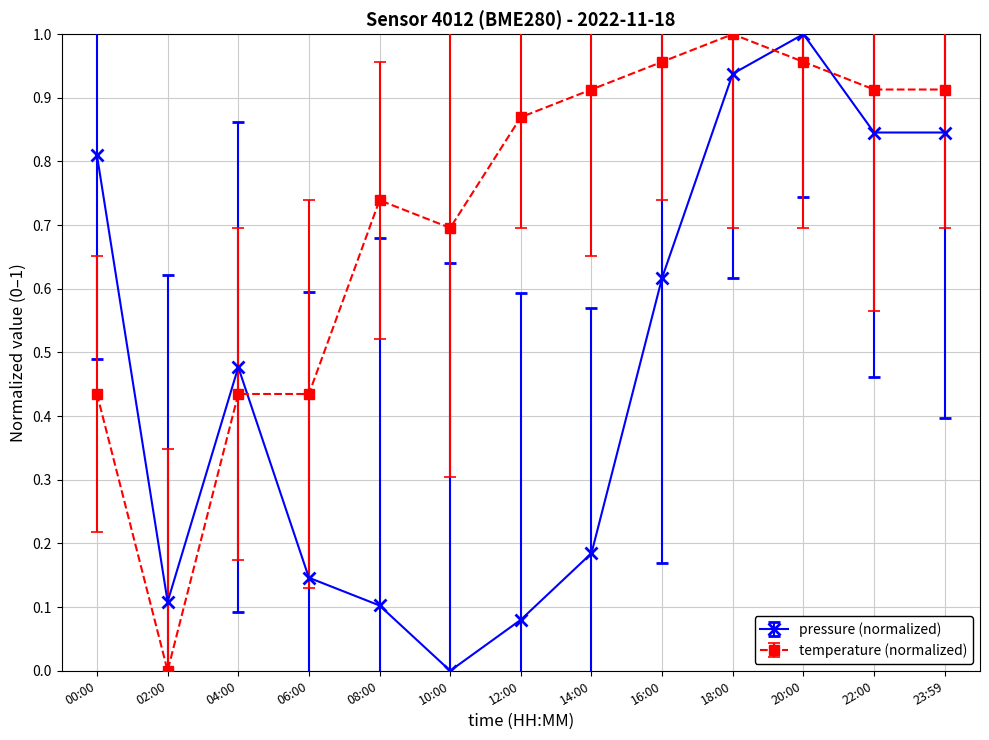

Rank the series by their average value, from lowest to highest.

pressure (normalized), temperature (normalized)